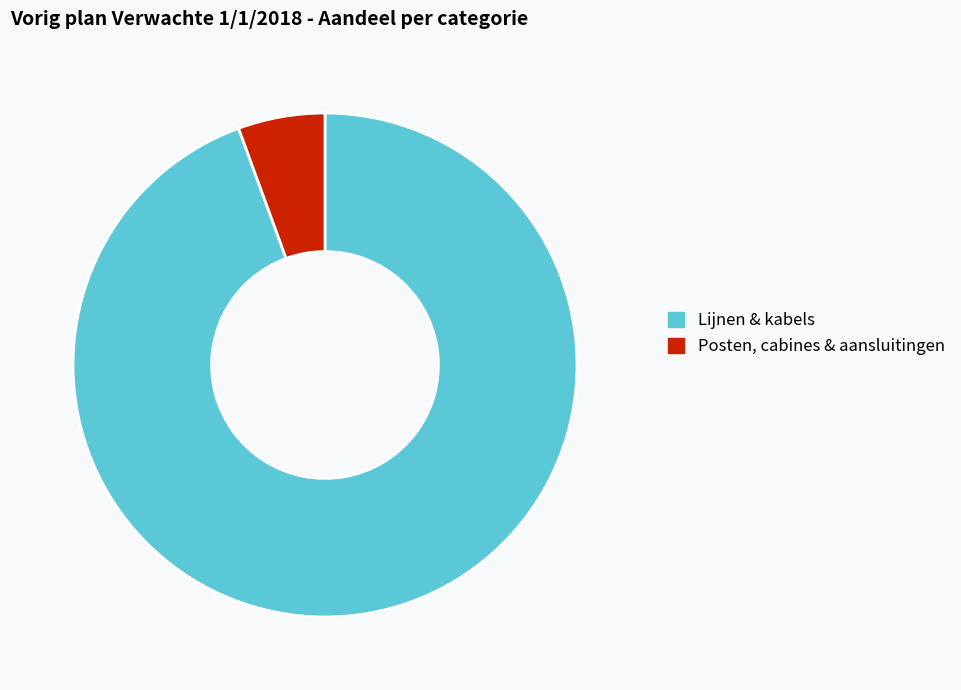

Between Lijnen & kabels and Posten, cabines & aansluitingen, which is larger?

Lijnen & kabels